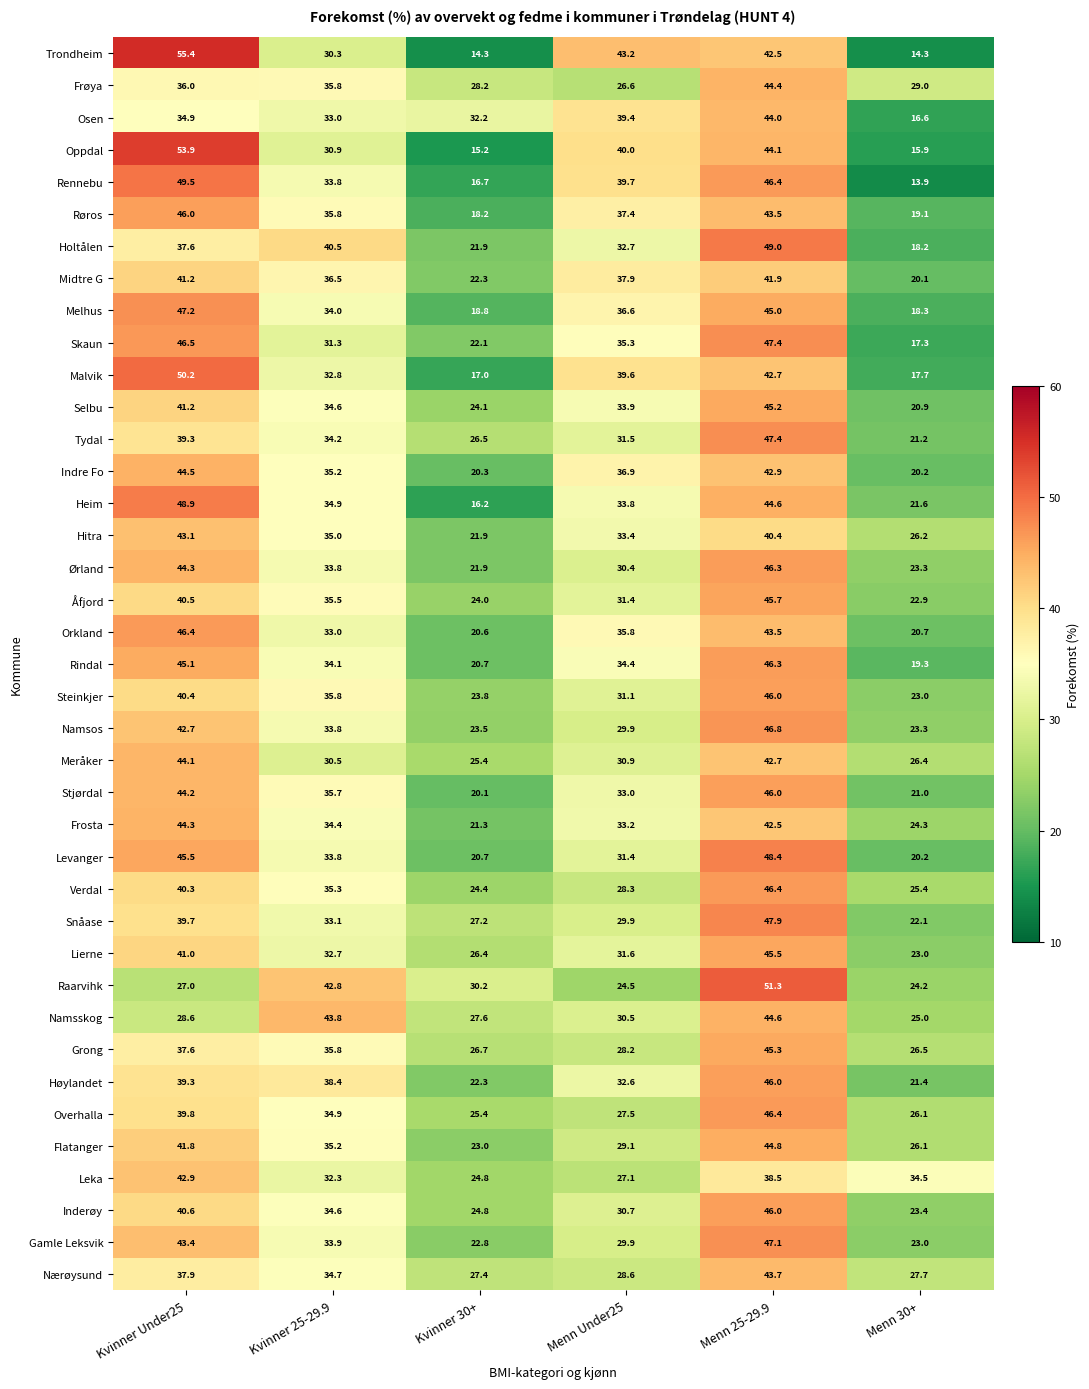

Which series has the largest range (max minus min)?

Trondheim